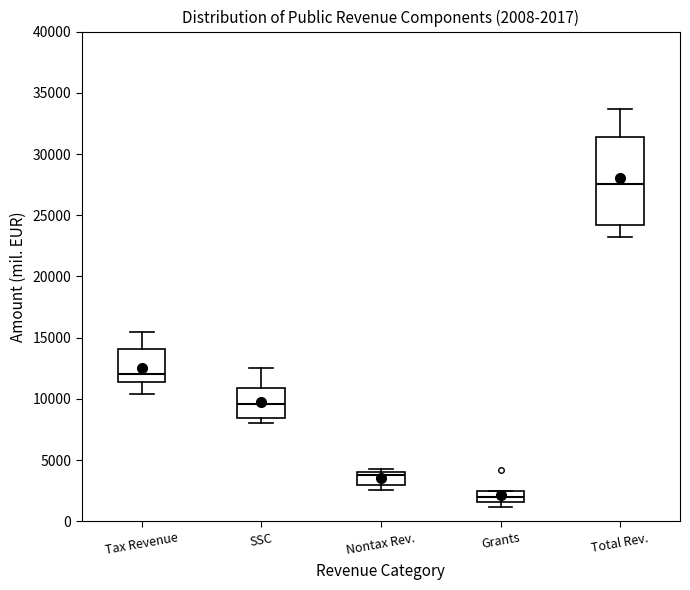

Which box is the tallest, from its lower edge to its upper edge?

Total Rev.